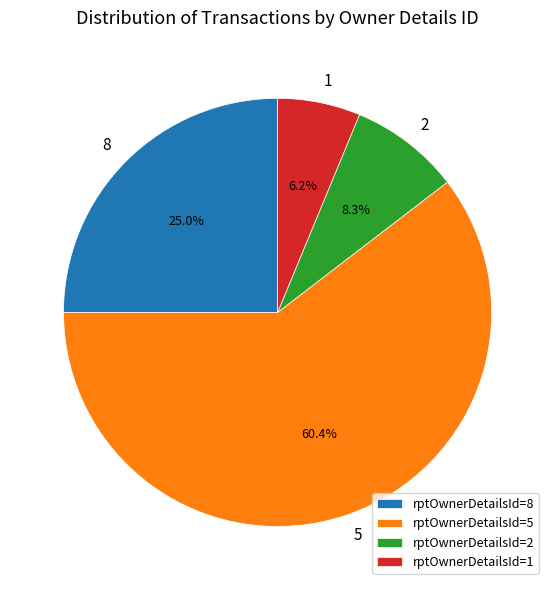

Approximately how many times larger is the value at rptOwnerDetailsId=8 compared to rptOwnerDetailsId=1?

4.0